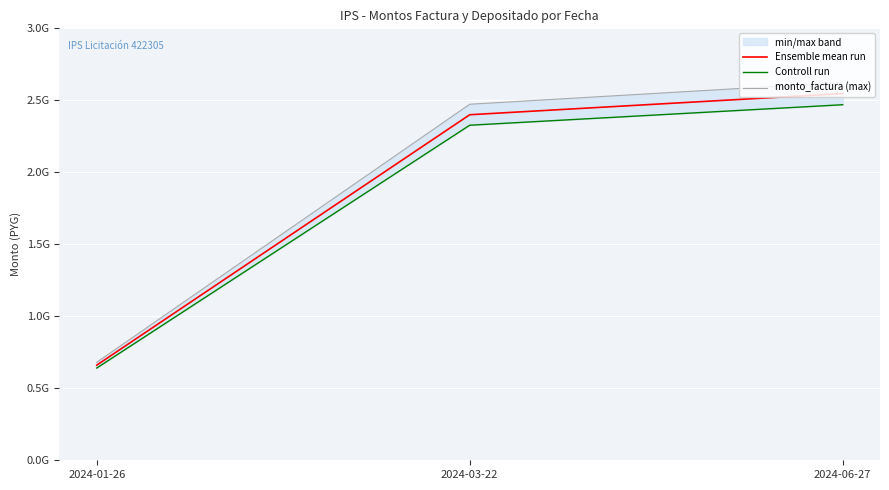

Is the value of Ensemble mean run at 2024-06-27 greater than the value of Controll run at 2024-01-26?

Yes